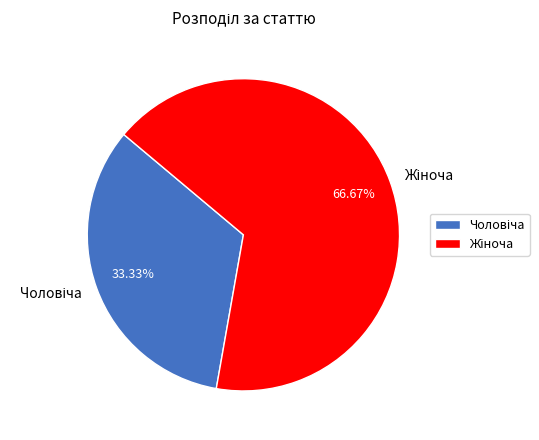

Does any single category account for the majority?

Yes